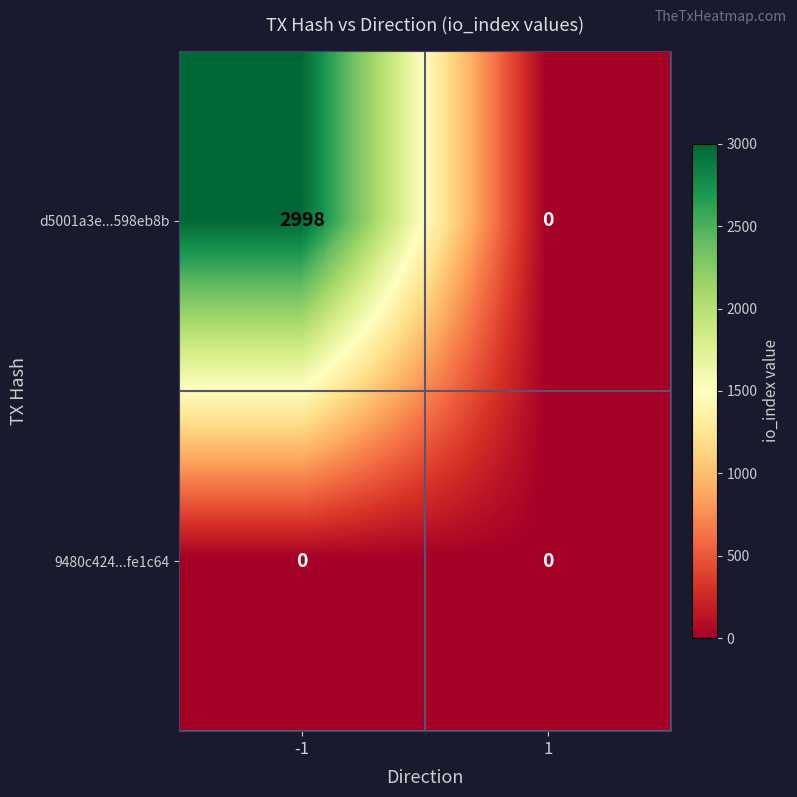

Reading right to left, transcribe all the data shown in this chart.

d5001a3e...598eb8b: 1=0	-1=2998
9480c424...fe1c64: 1=0	-1=0